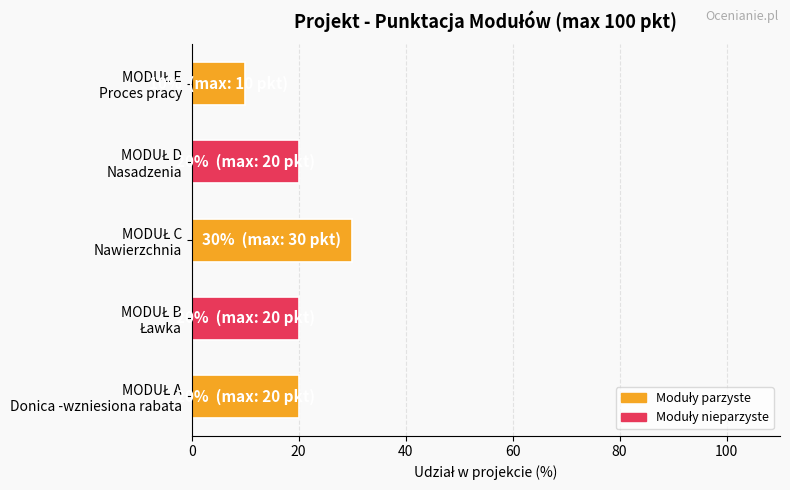

Reading top to bottom, extract all data points from this chart.

10	20	30	20	20